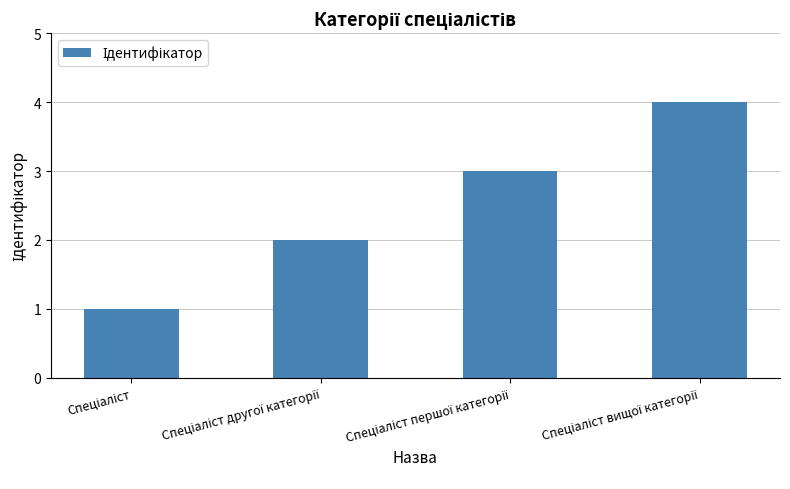

What is the value of the 1st bar from the left?

1